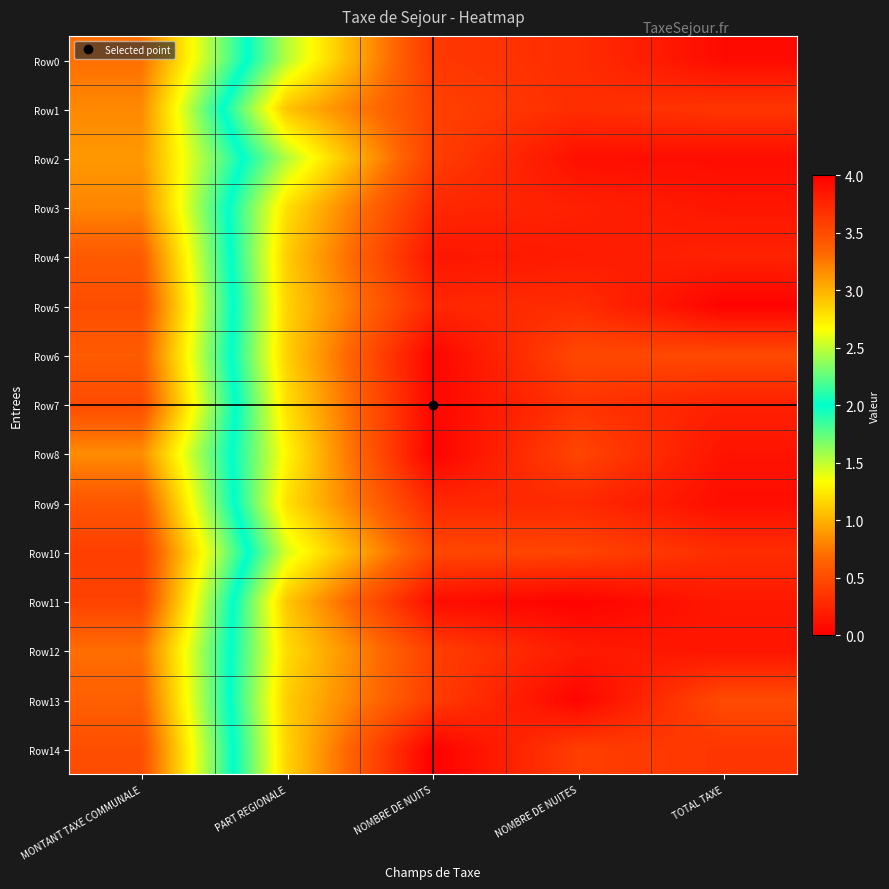

Which has a higher value, NOMBRE DE NUITS or PART REGIONALE?

PART REGIONALE